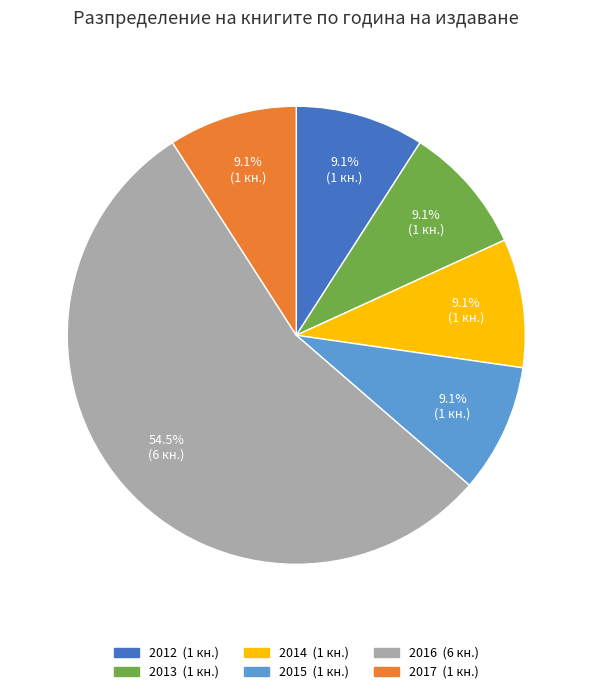

Does any single category account for the majority?

Yes